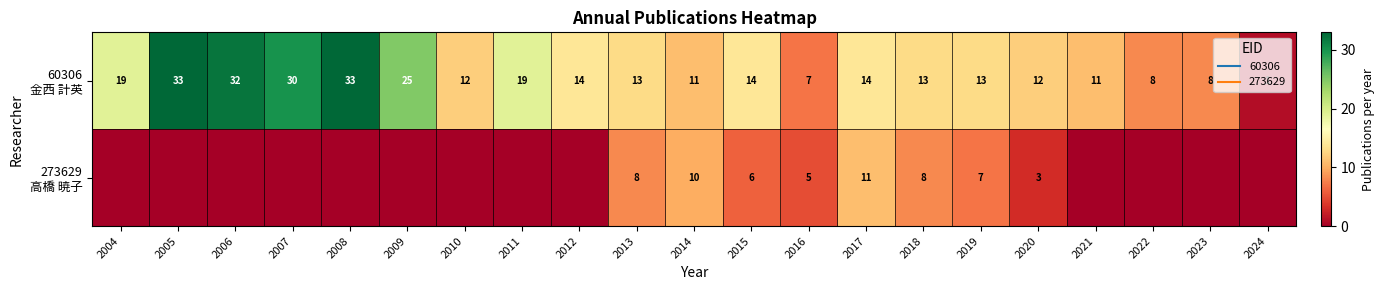

The 60306 金西 計英 series shows 2 at 2016. True or false?

False